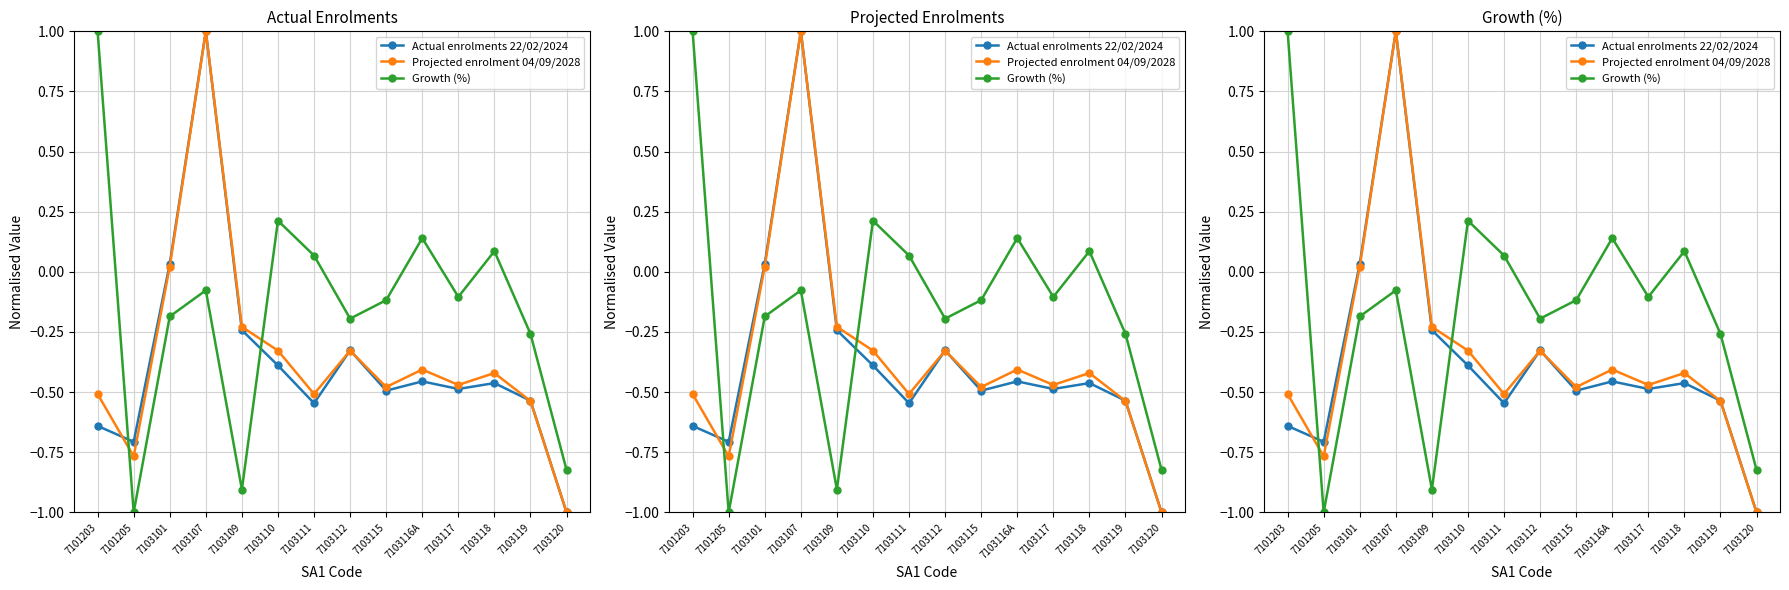

Rank the series by their maximum value, from lowest to highest.

Actual enrolments 22/02/2024, Projected enrolment 04/09/2028, Growth (%)